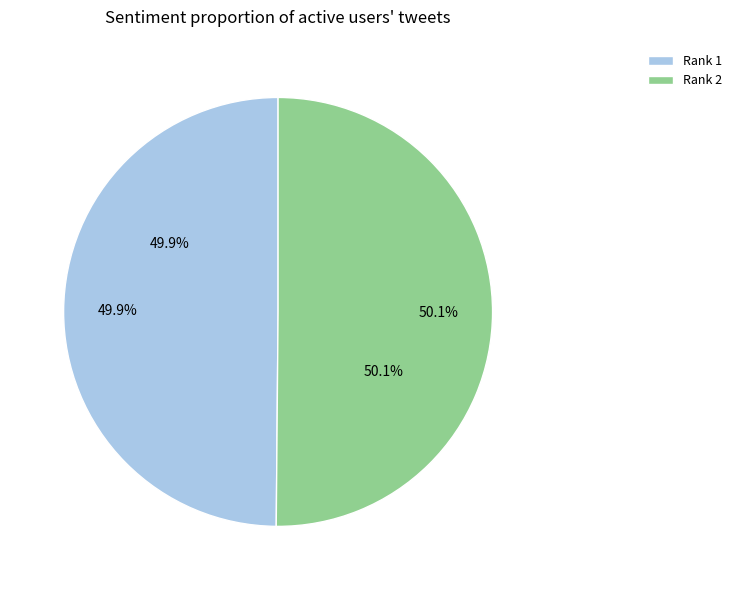

Between 2 and 1, which is larger?

2